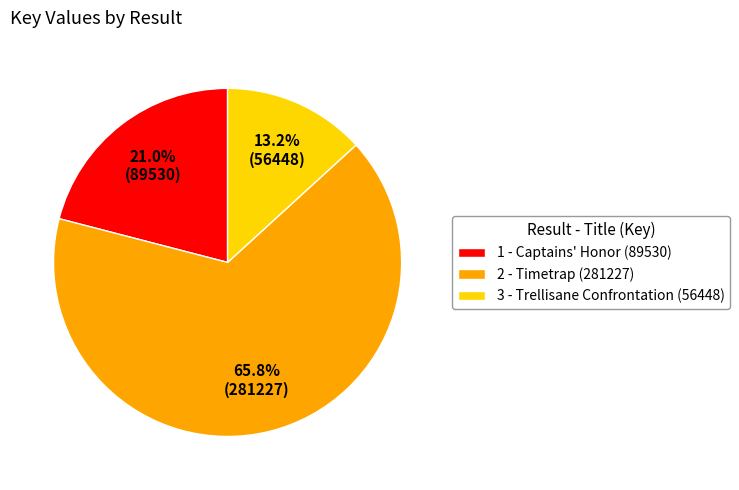

Approximately how many times larger is the value at 2 - Timetrap (281227) compared to 1 - Captains' Honor (89530)?

3.1